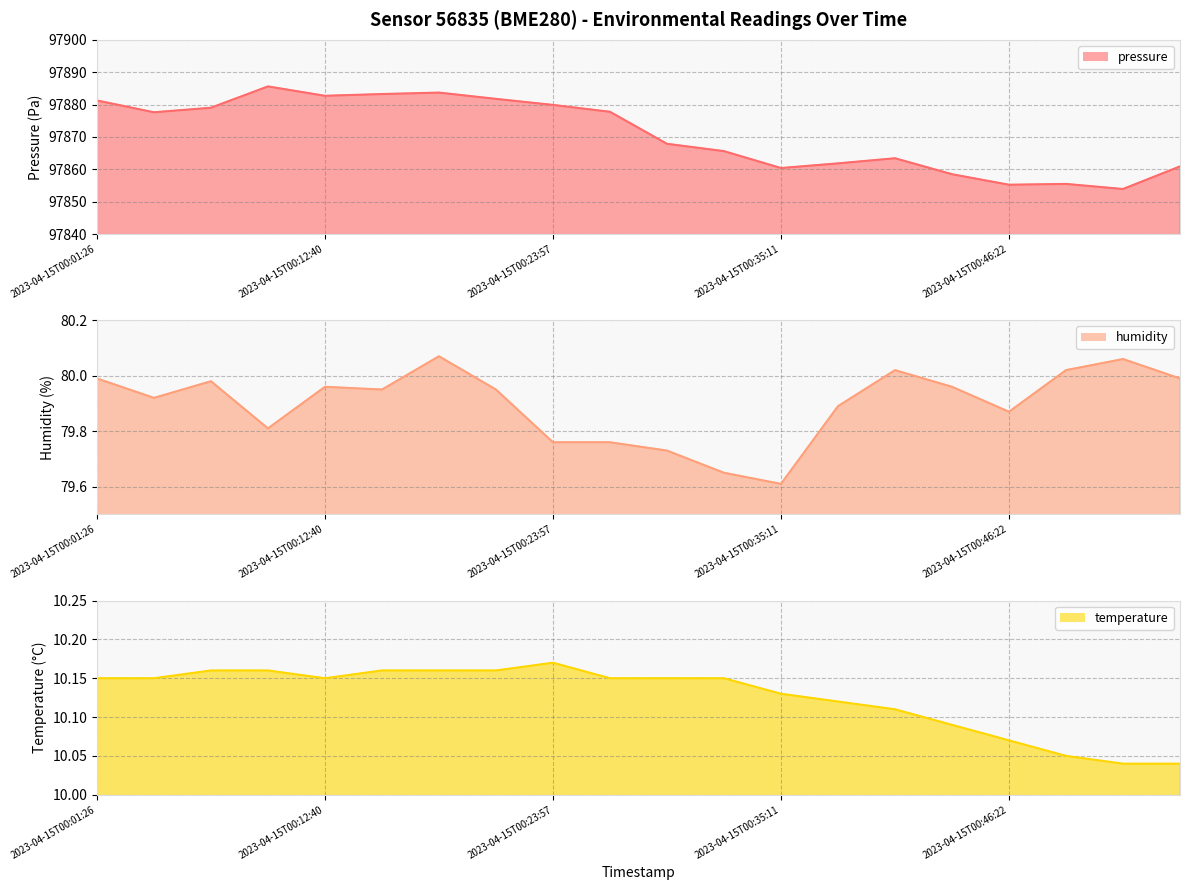

True or false: pressure has a value of 97860.9 at 2023-04-15T00:54:46.

True